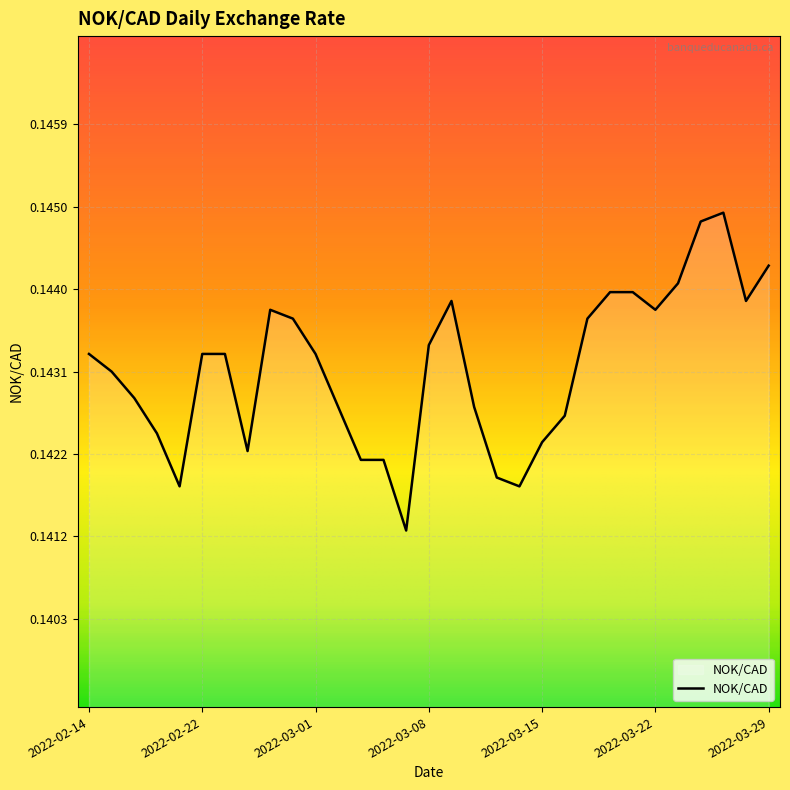

What is the label of the 23rd point from the left?

2022-03-17